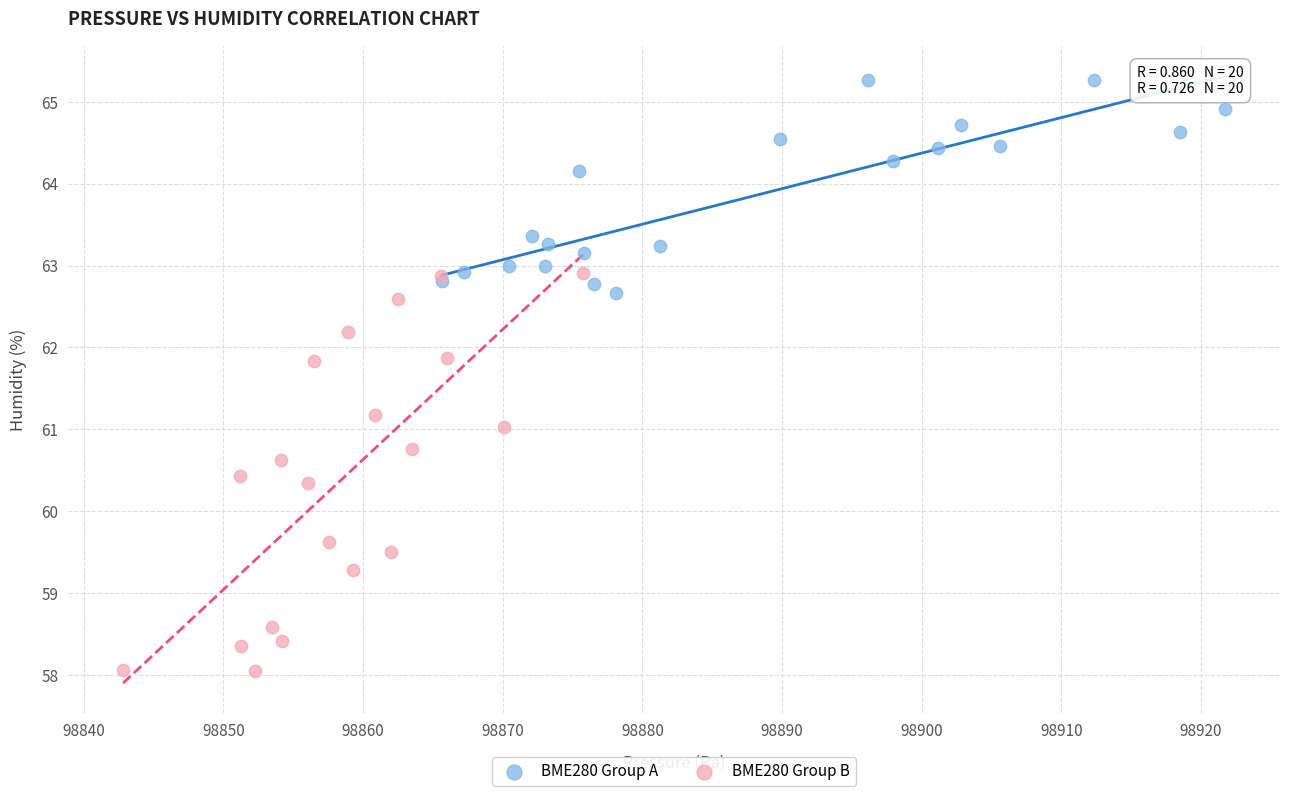

Which series has the largest Y range (max minus min)?

BME280 Group B